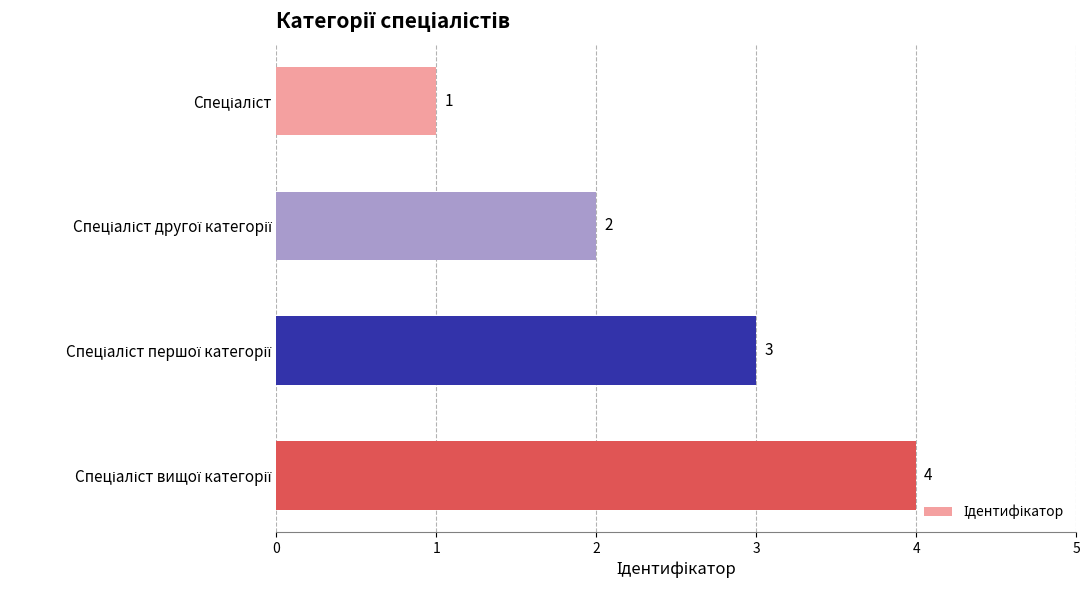

What is the maximum value shown in the chart?

4